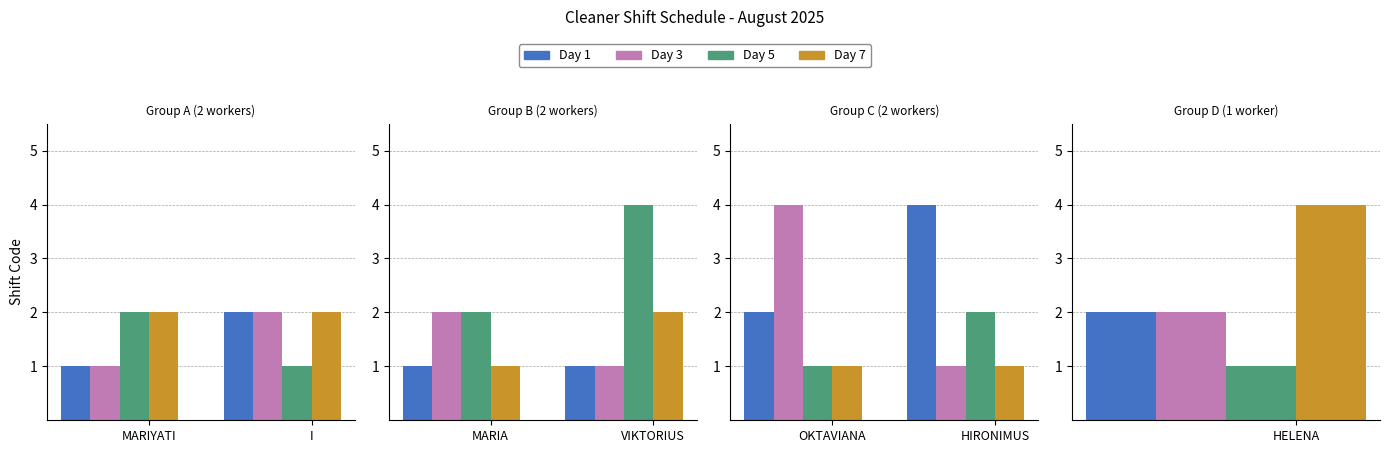

List the series in order of their overall mean, highest first.

Day 1, Day 3, Day 5, Day 7